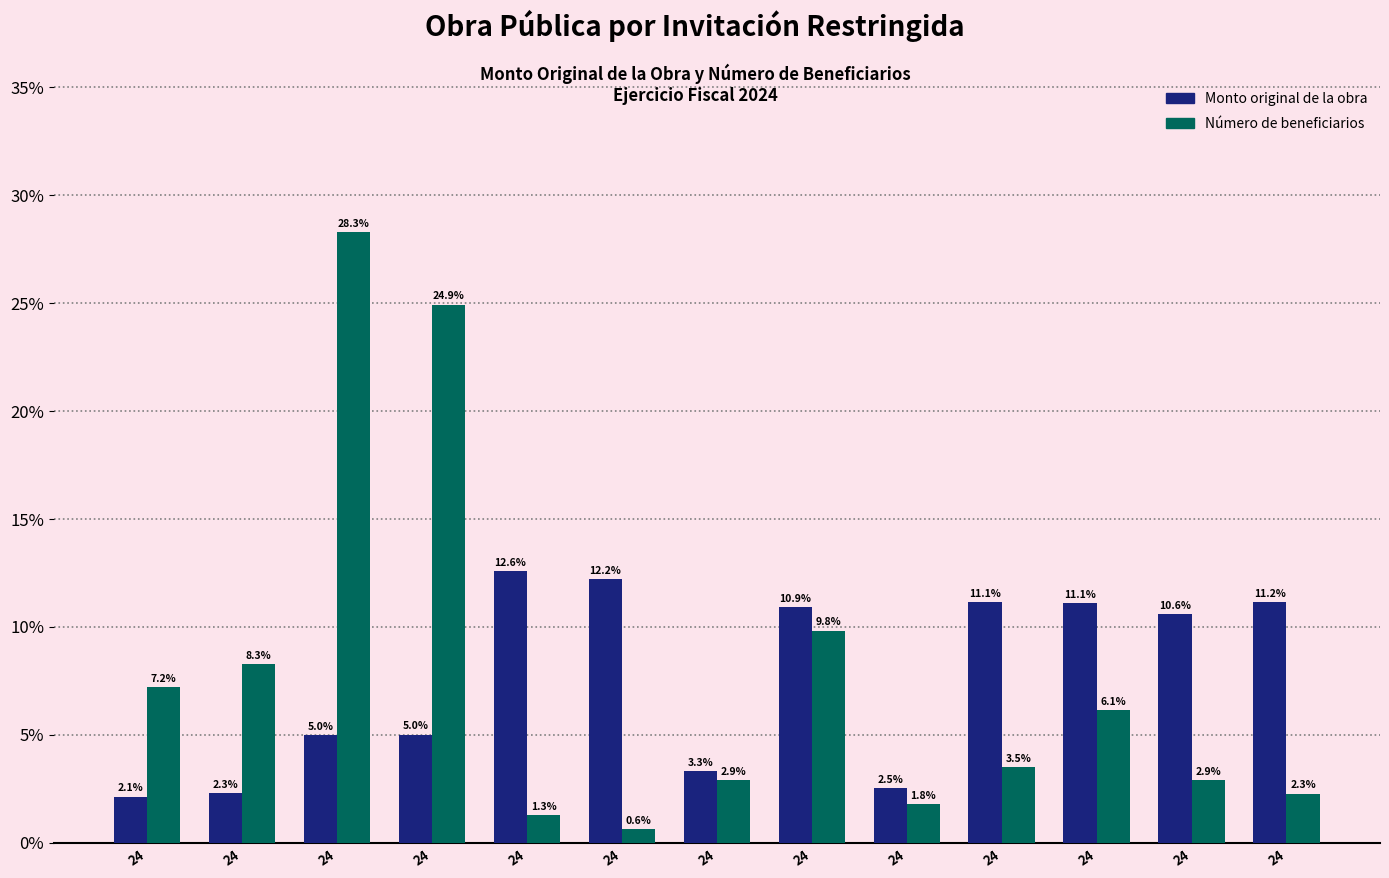

Rank the series by their maximum value, from highest to lowest.

Número de beneficiarios, Monto original de la obra